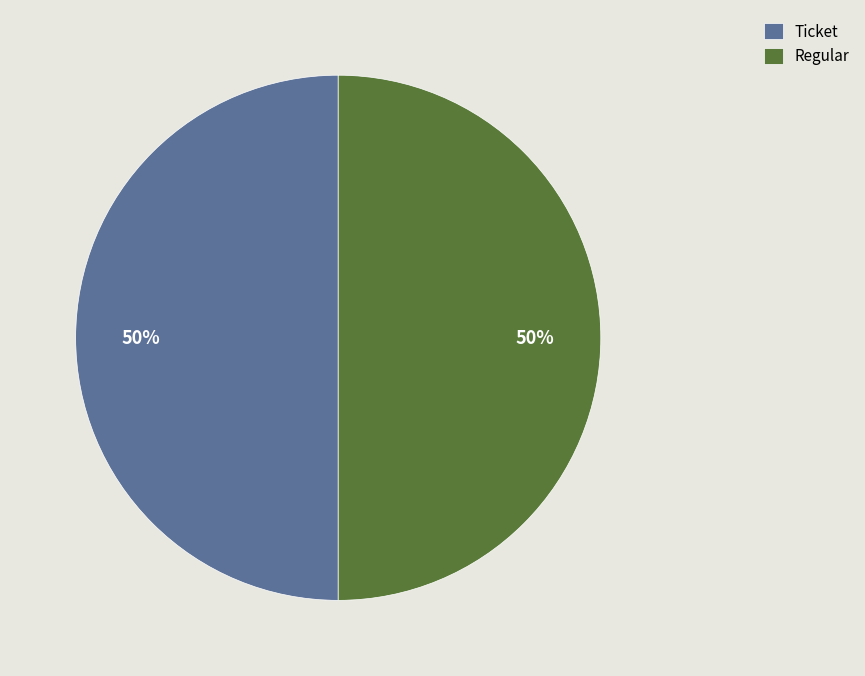

How many slices are in this pie chart?

2